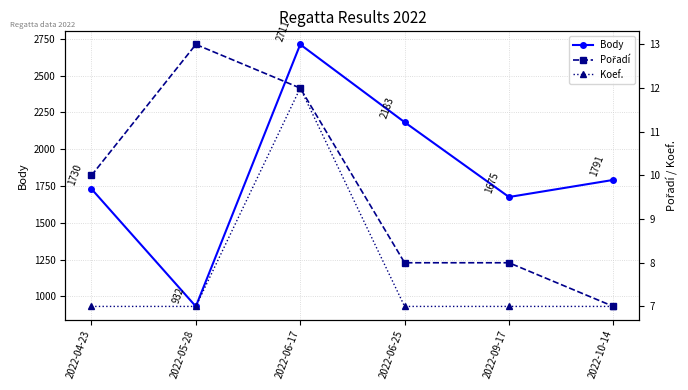

What is the difference between the maximum and second lowest values in the Koef. series?

5